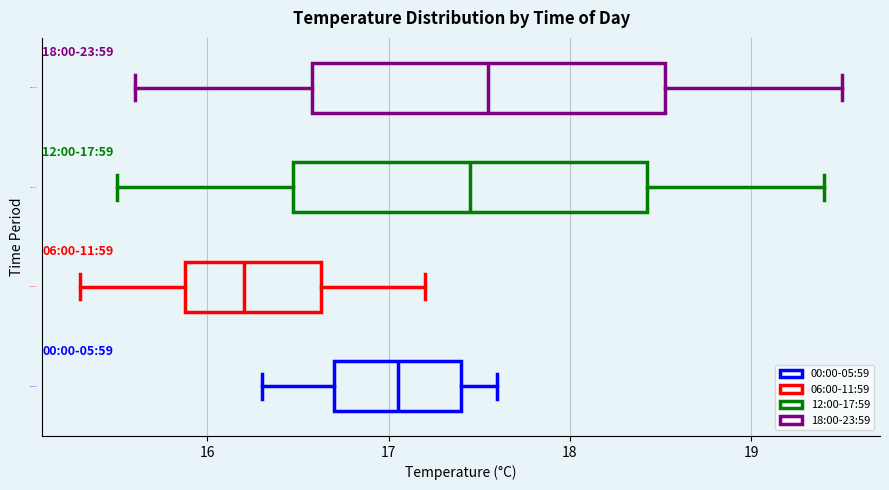

Which box's median line is the furthest to the right?

18:00-23:59